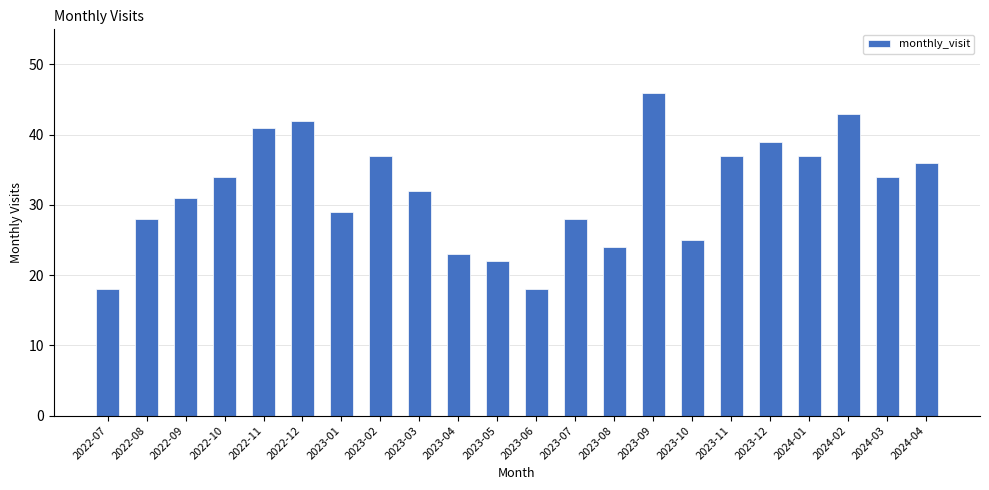

Does the chart contain any negative values?

No